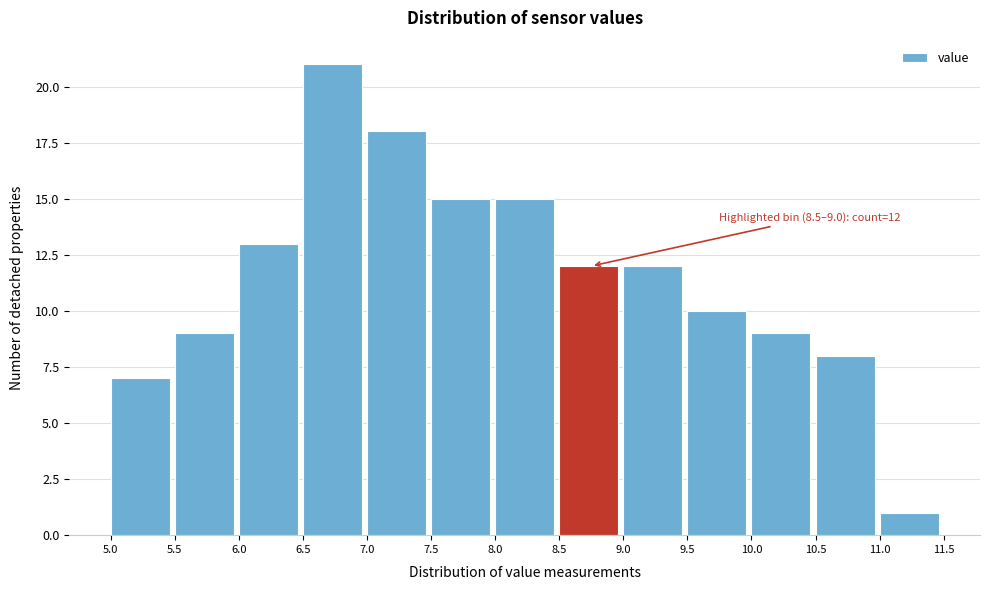

Which range on the x-axis has the tallest bar?

6.5 to 7.0